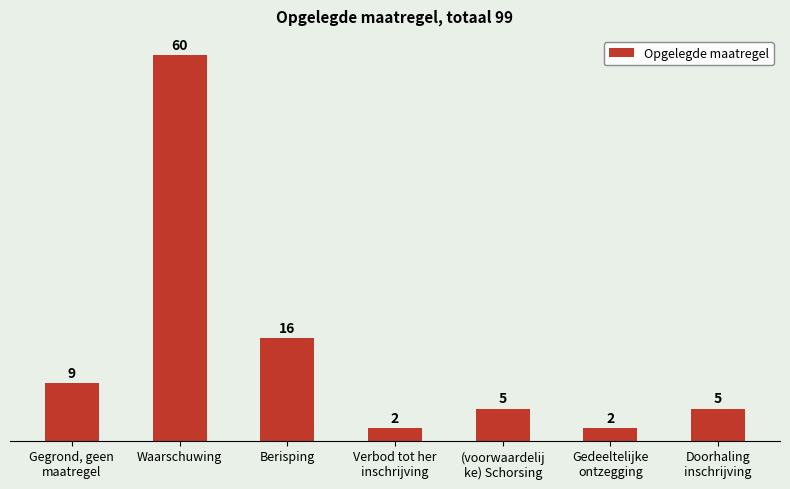

Does the chart contain any negative values?

No